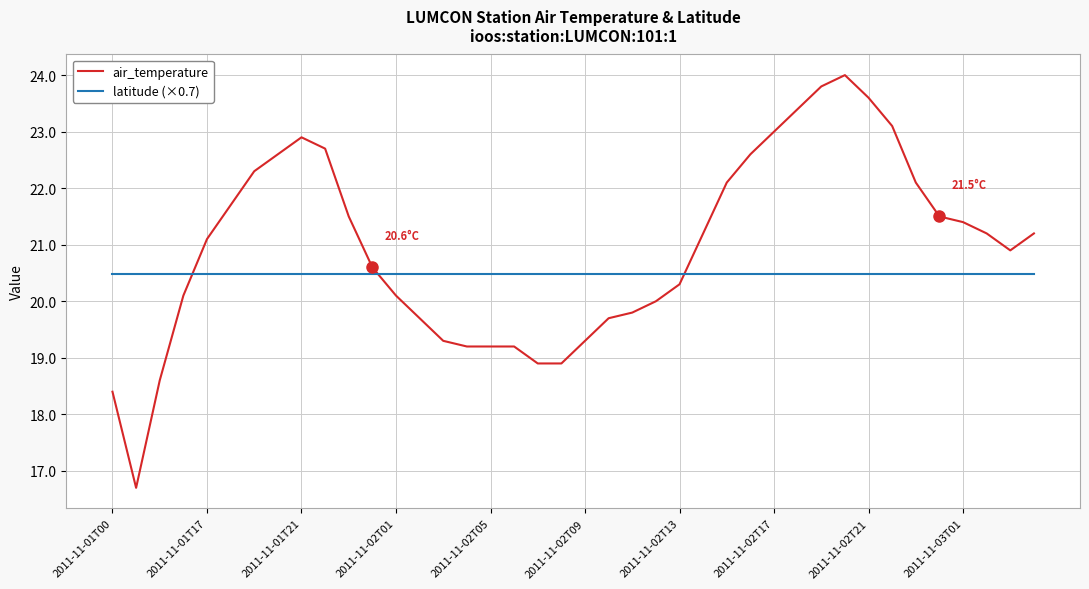

What is the maximum value shown in the chart?

24.0